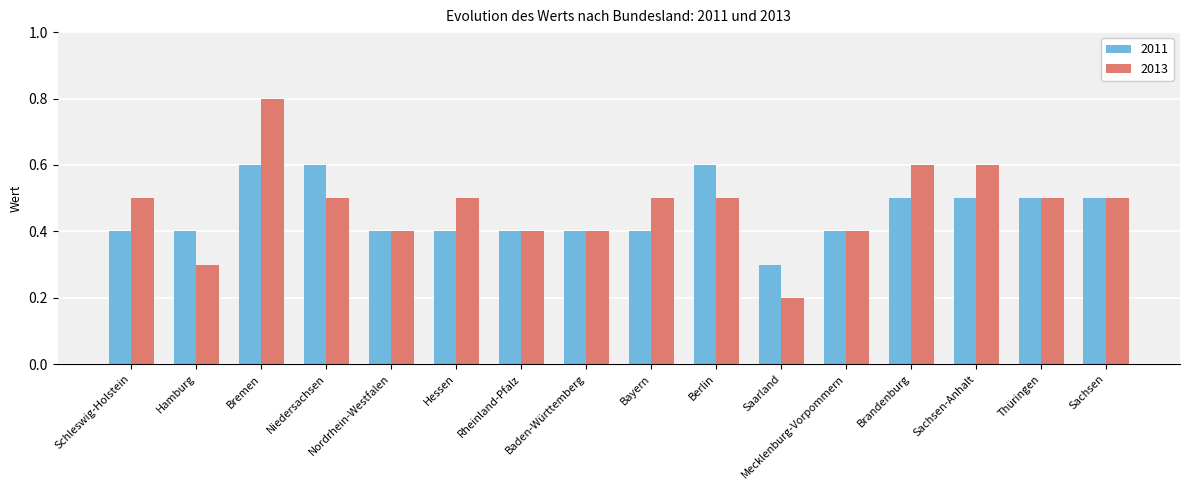

What position from the right is Bayern?

8